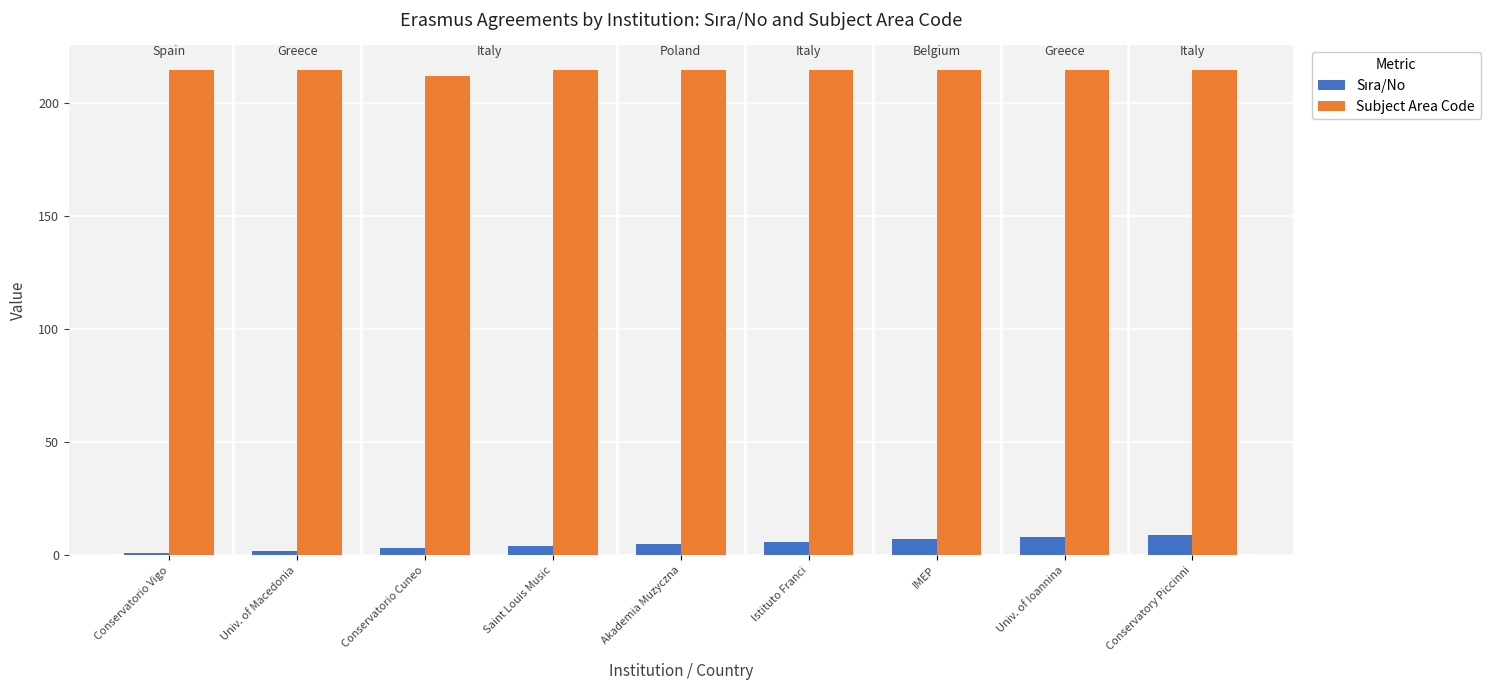

What is the greatest value displayed?

215